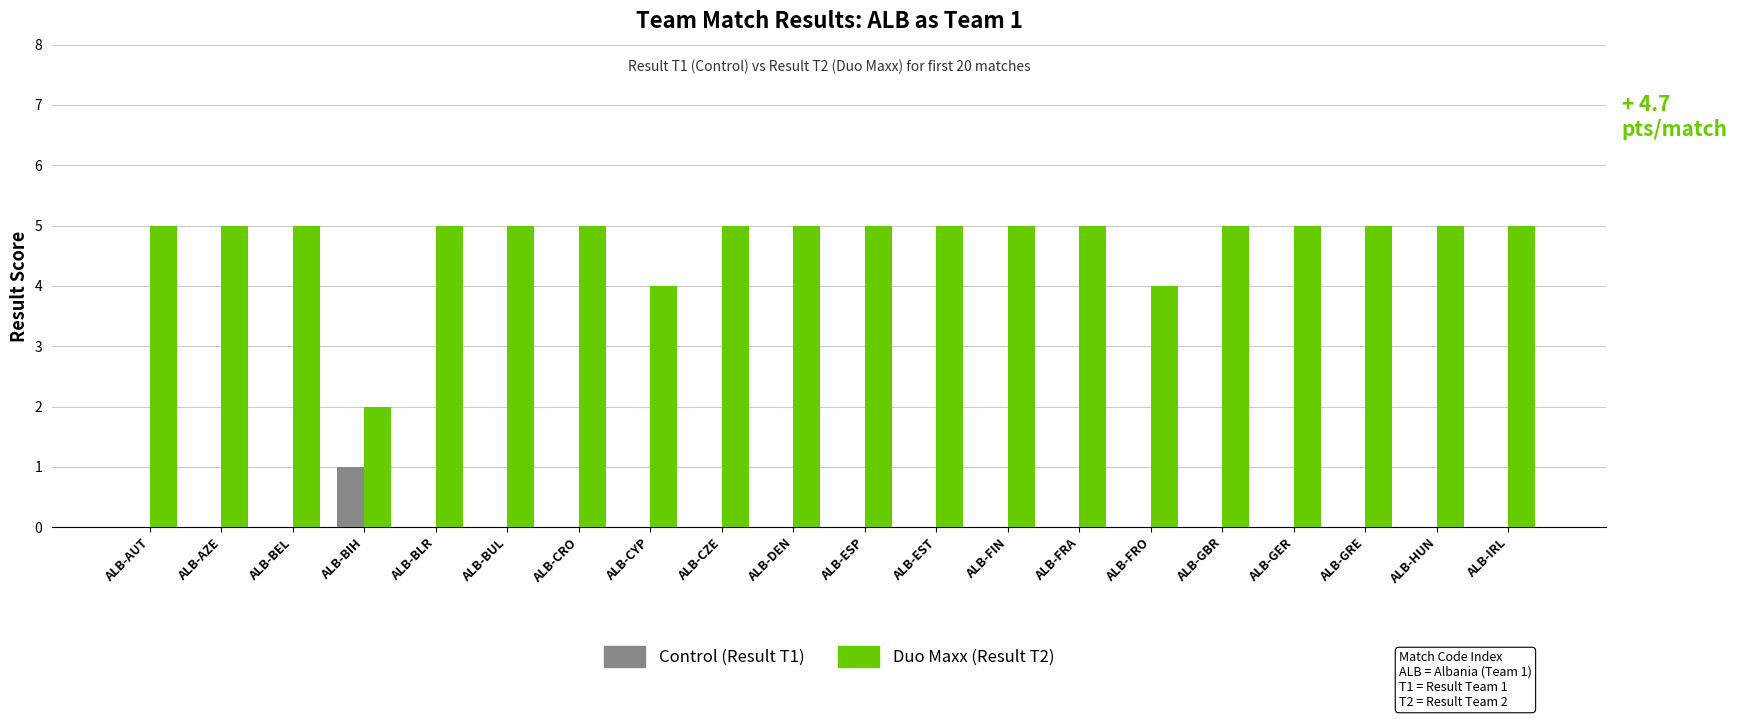

Reading left to right, list all the values displayed in this chart.

Control: ALB-AUT=0	ALB-AZE=0	ALB-BEL=0	ALB-BIH=1	ALB-BLR=0	ALB-BUL=0	ALB-CRO=0	ALB-CYP=0	ALB-CZE=0	ALB-DEN=0	ALB-ESP=0	ALB-EST=0	ALB-FIN=0	ALB-FRA=0	ALB-FRO=0	ALB-GBR=0	ALB-GER=0	ALB-GRE=0	ALB-HUN=0	ALB-IRL=0
Duo Maxx: ALB-AUT=5	ALB-AZE=5	ALB-BEL=5	ALB-BIH=2	ALB-BLR=5	ALB-BUL=5	ALB-CRO=5	ALB-CYP=4	ALB-CZE=5	ALB-DEN=5	ALB-ESP=5	ALB-EST=5	ALB-FIN=5	ALB-FRA=5	ALB-FRO=4	ALB-GBR=5	ALB-GER=5	ALB-GRE=5	ALB-HUN=5	ALB-IRL=5